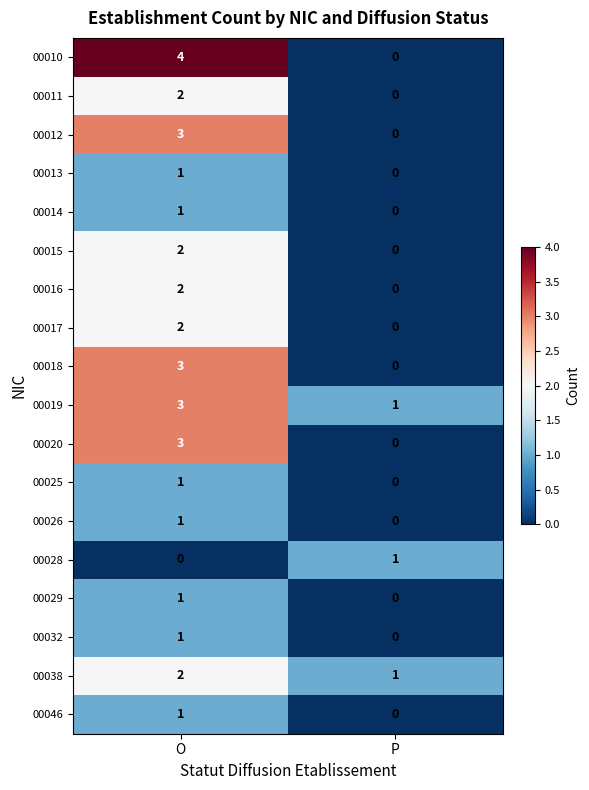

Is the value of 00026 at O greater than the value of 00017 at O?

No